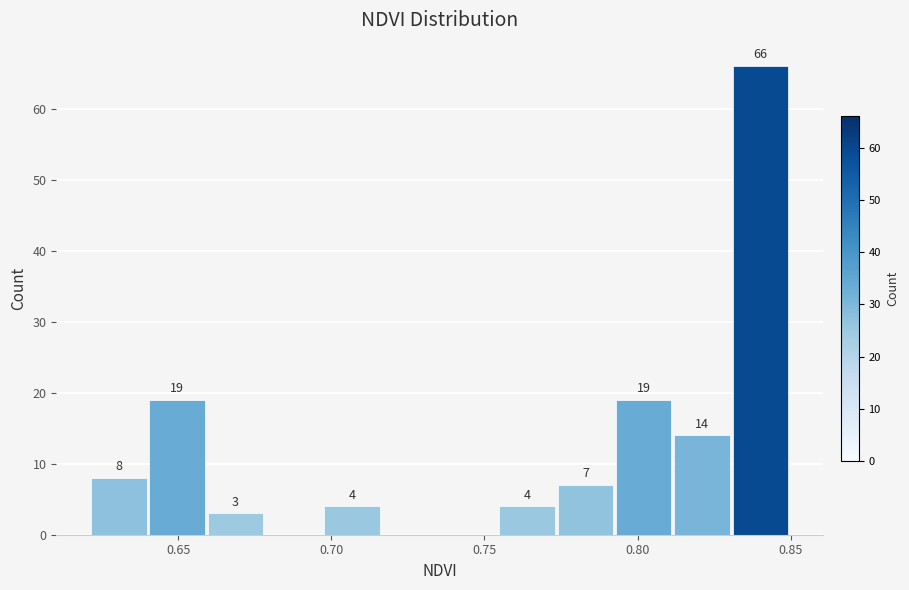

Read against the x-axis, roughly where is the centre of the tallest bar?

0.840